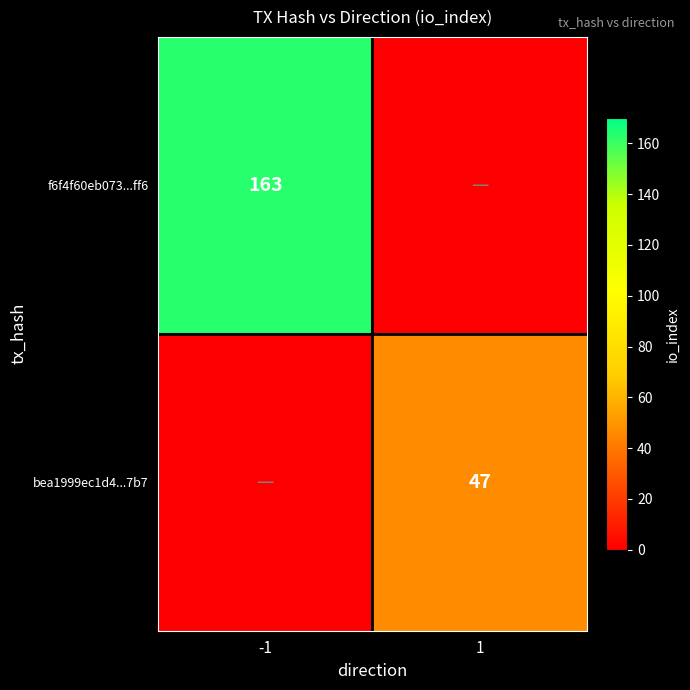

The f6f4f60eb073...ff6 series shows 163 at -1. True or false?

True